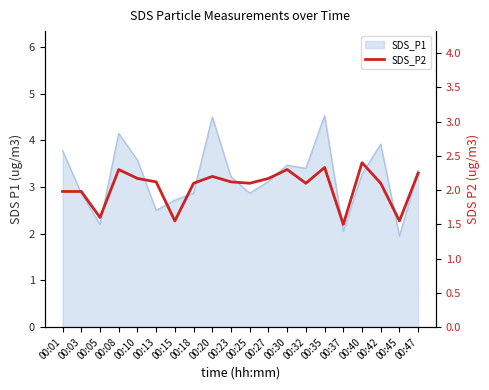

Which label corresponds to the smallest value in the chart?

00:37